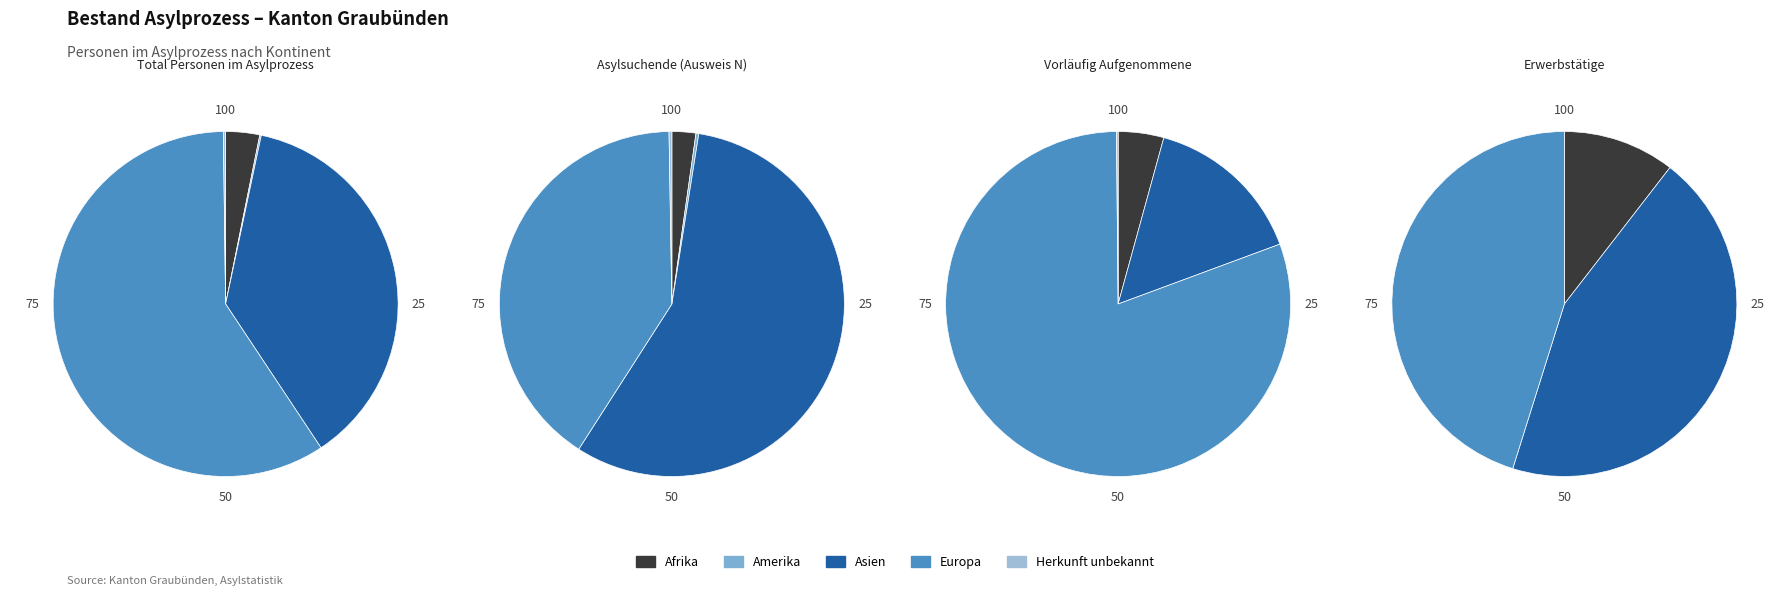

What is the total percentage of Herkunft unbekannt and Europa?

59.3%